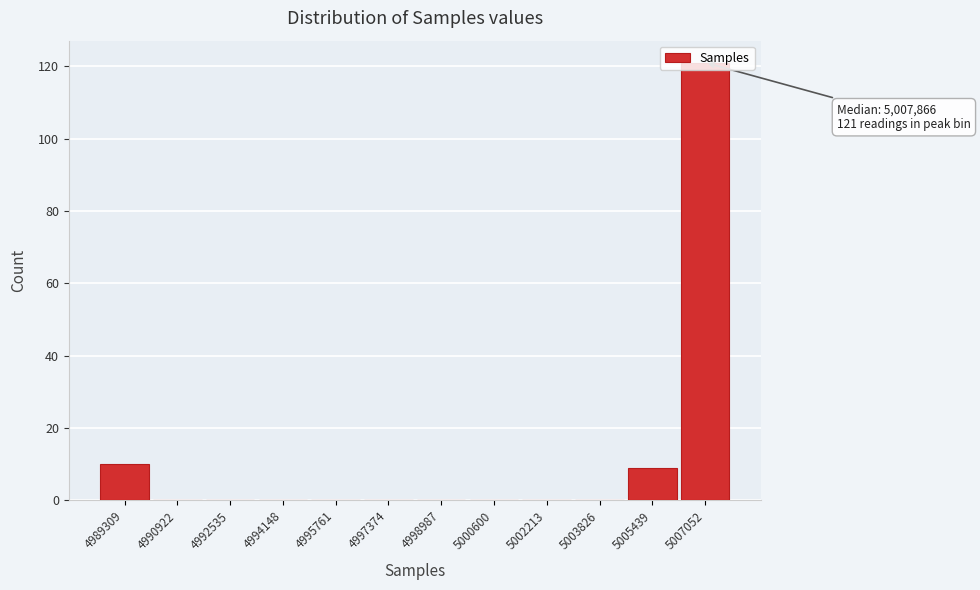

What is the sum of all values?

140